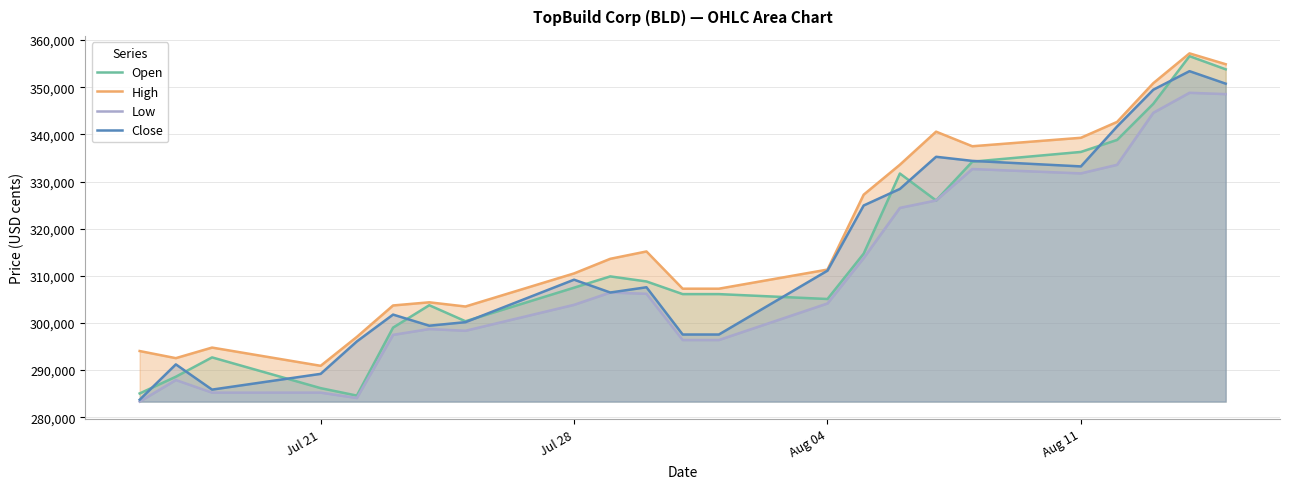

What is the maximum value for Open?

356599